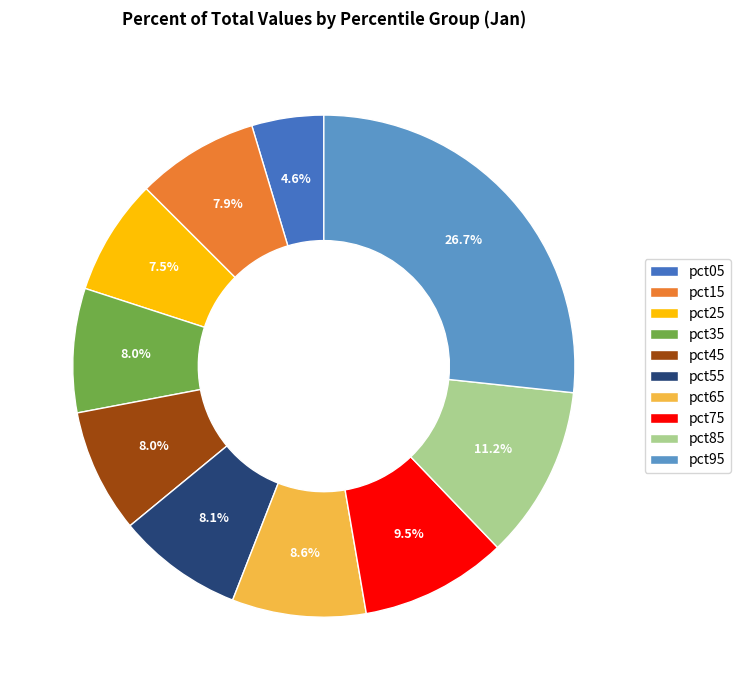

Is the sum of pct45 and pct15 greater than half?

No